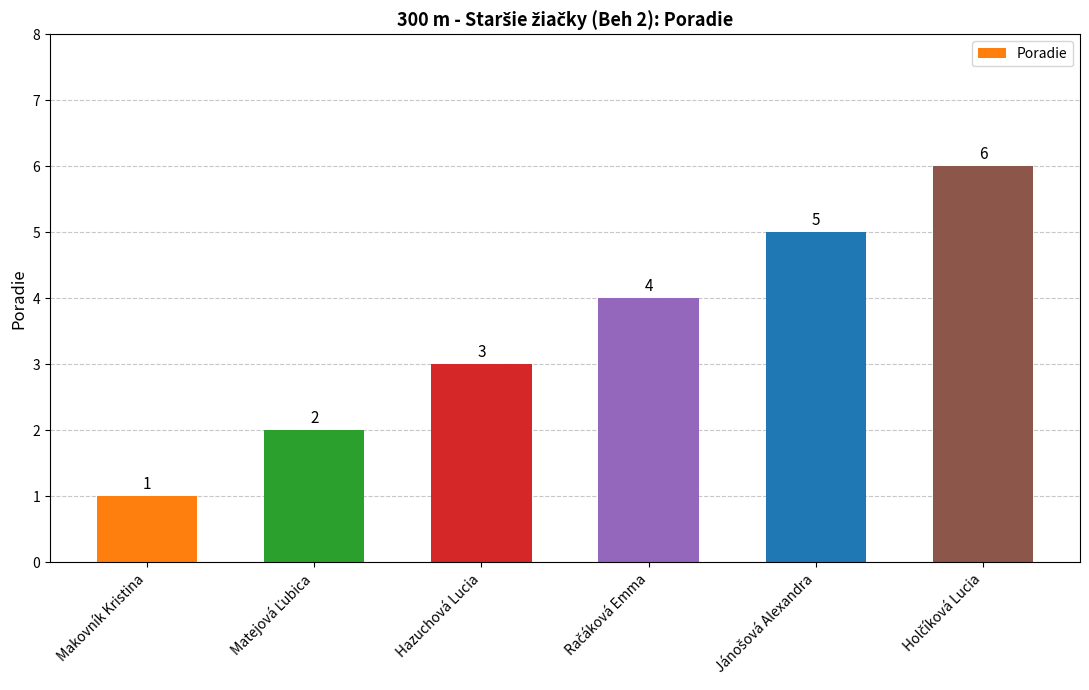

Reading left to right, what are all the values shown in this chart?

1	2	3	4	5	6